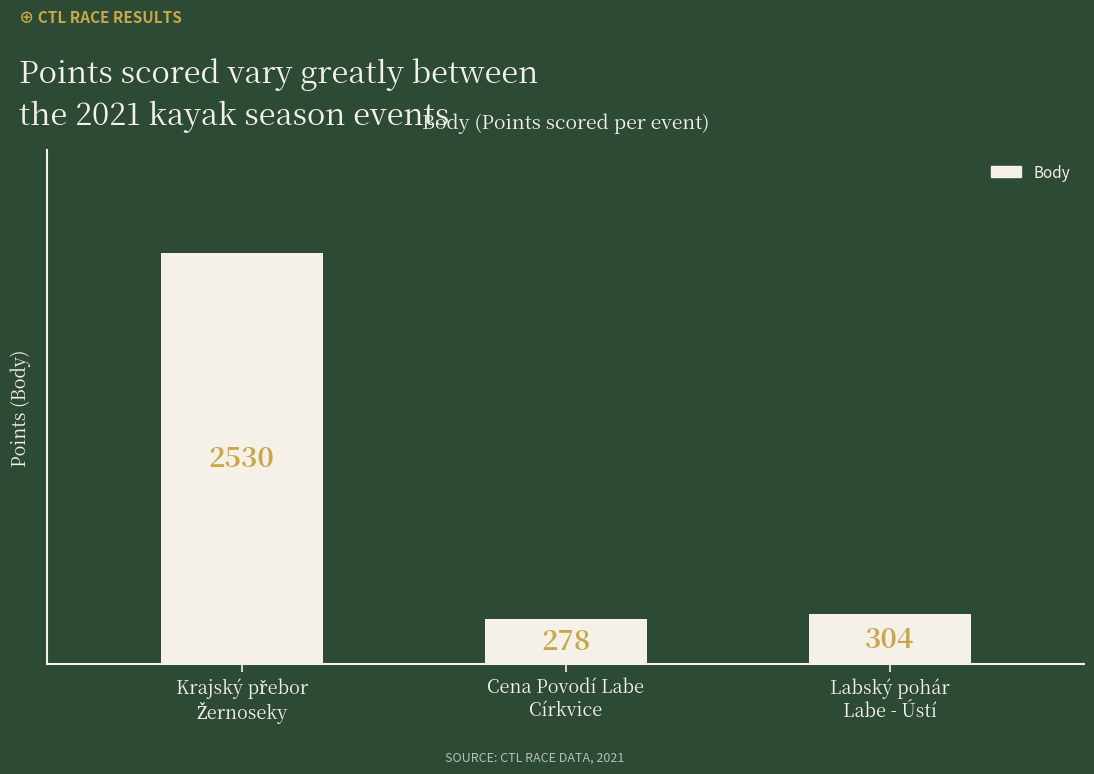

What is the sum of all values?

3112